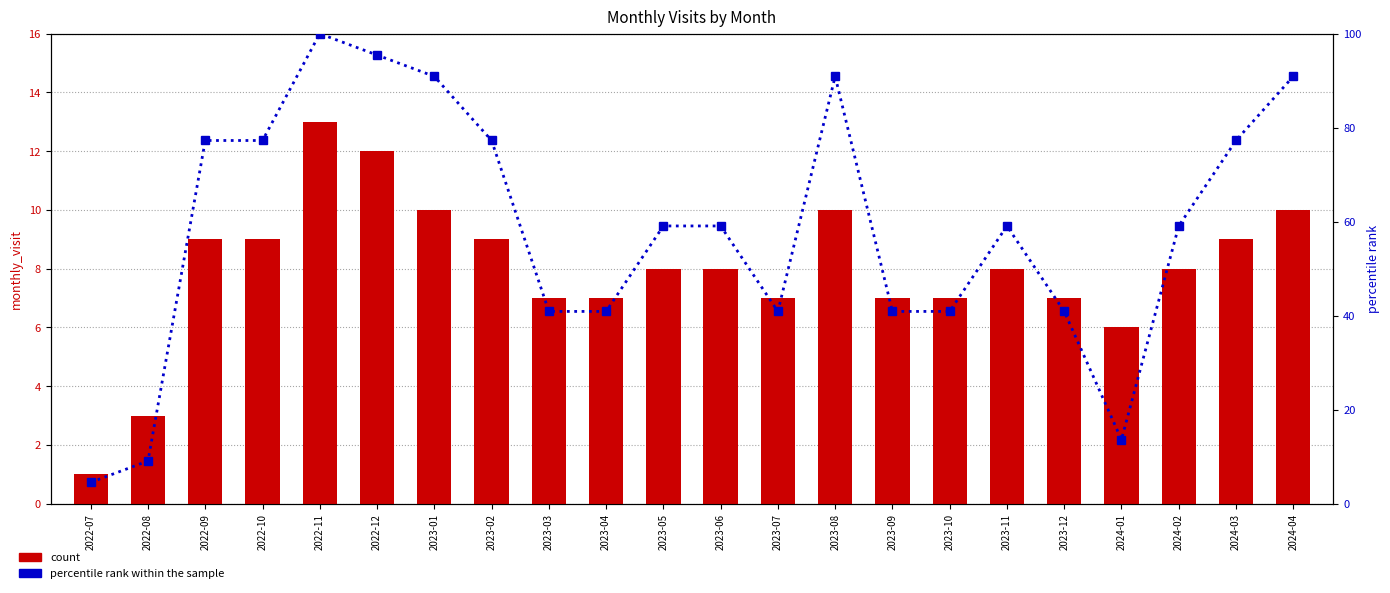

Does the chart contain any negative values?

No